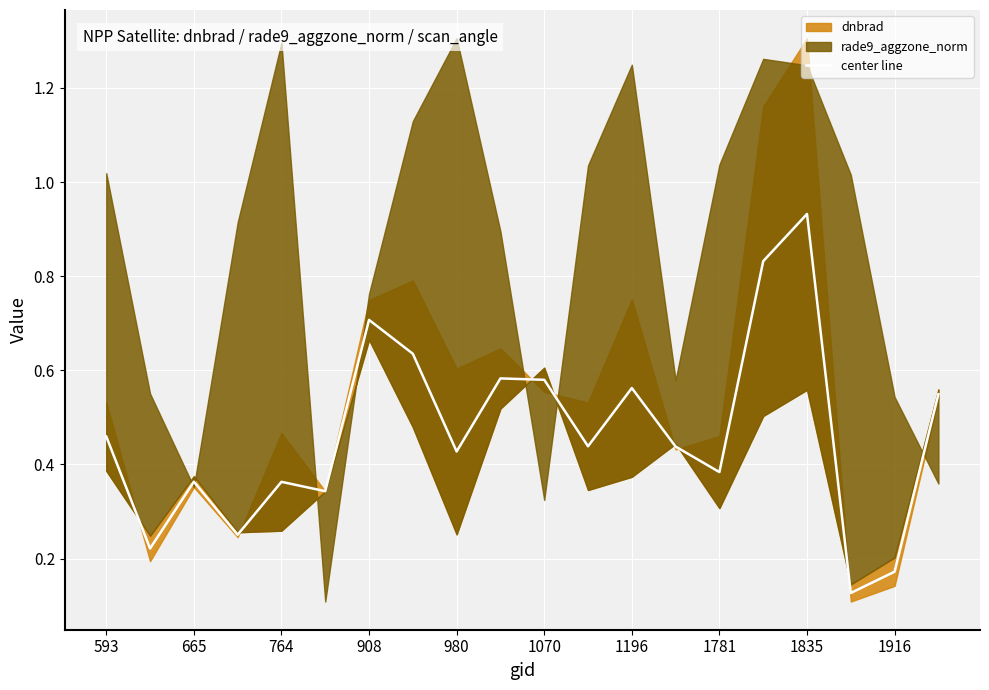

The value at 19 is 0.3. True or false?

False